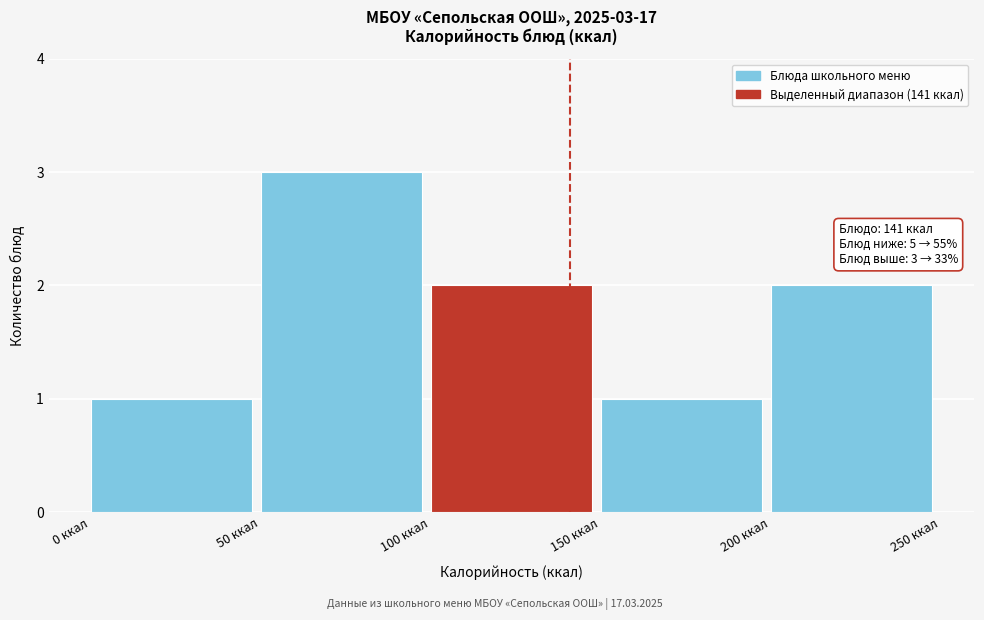

Which range on the x-axis has the tallest bar?

50 to 100